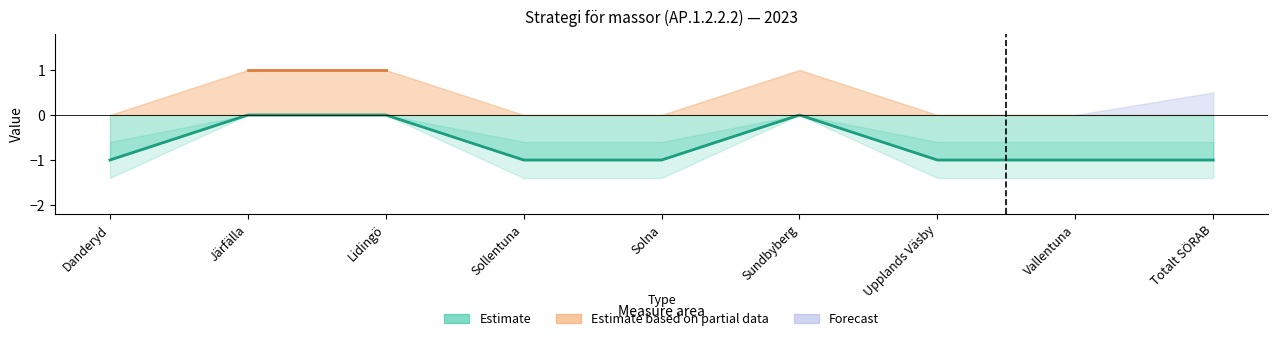

Read the value at Solna.

-1